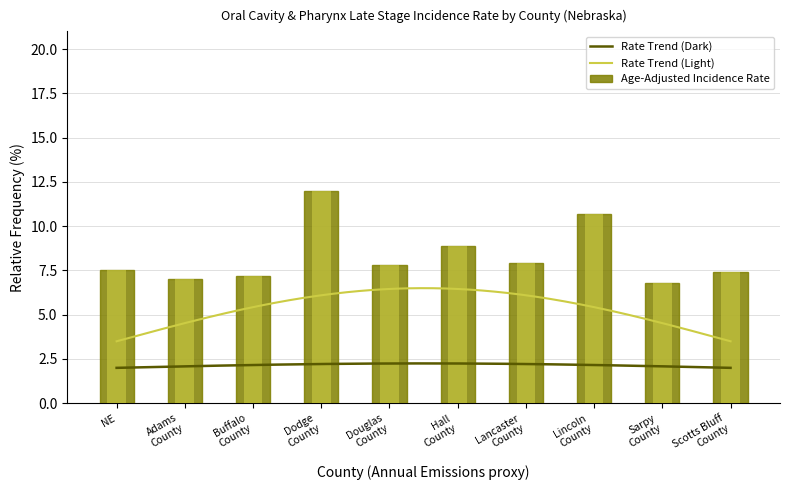

Which label corresponds to the smallest value in the chart?

Sarpy County